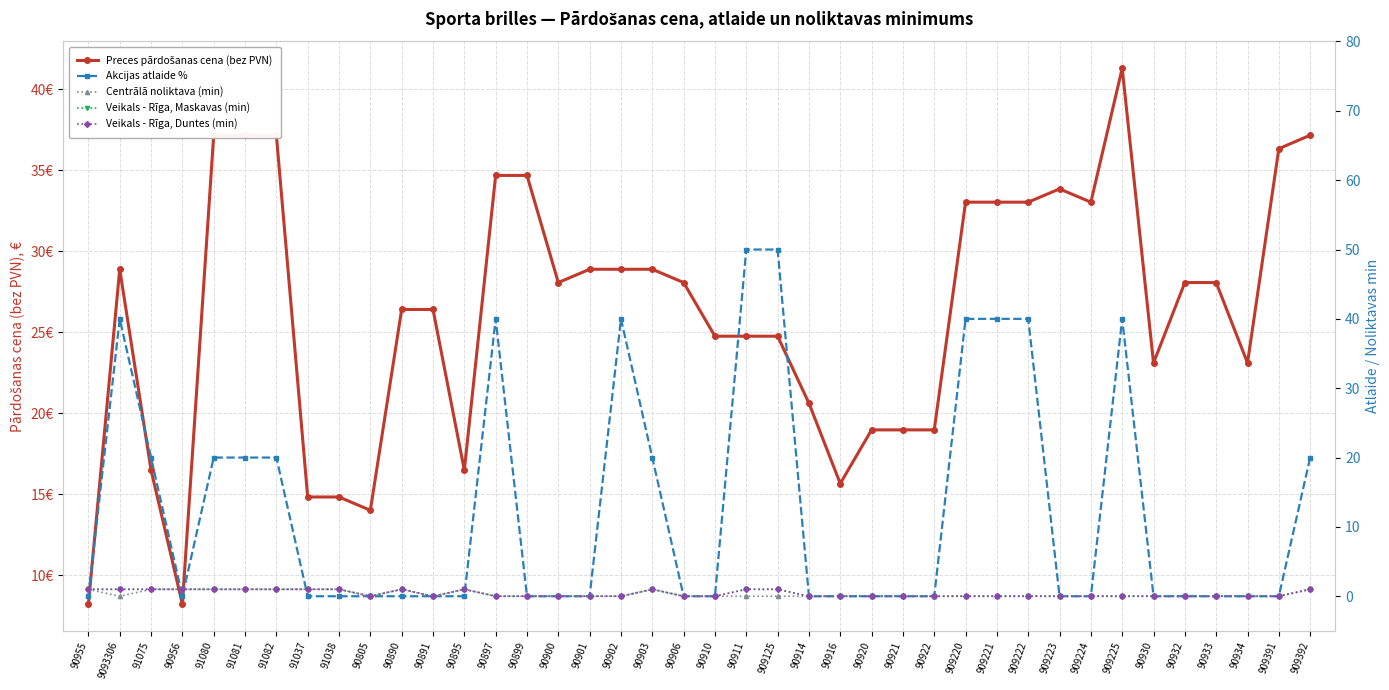

What is the difference between the highest and lowest values at 90891?

26.4